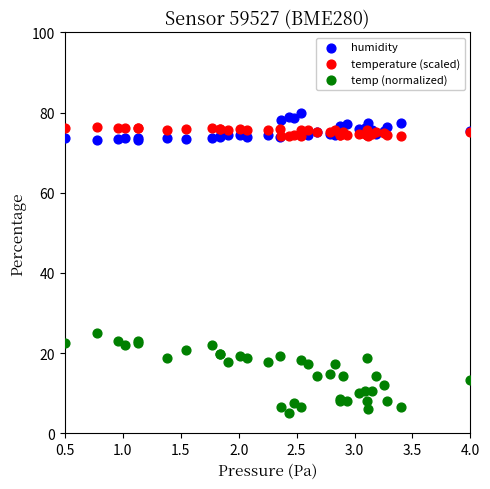

Which series has the widest spread of Y values?

temp (normalized)